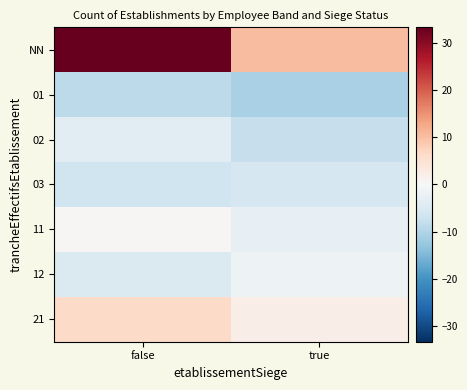

At which category is the sum across all series the highest?

false